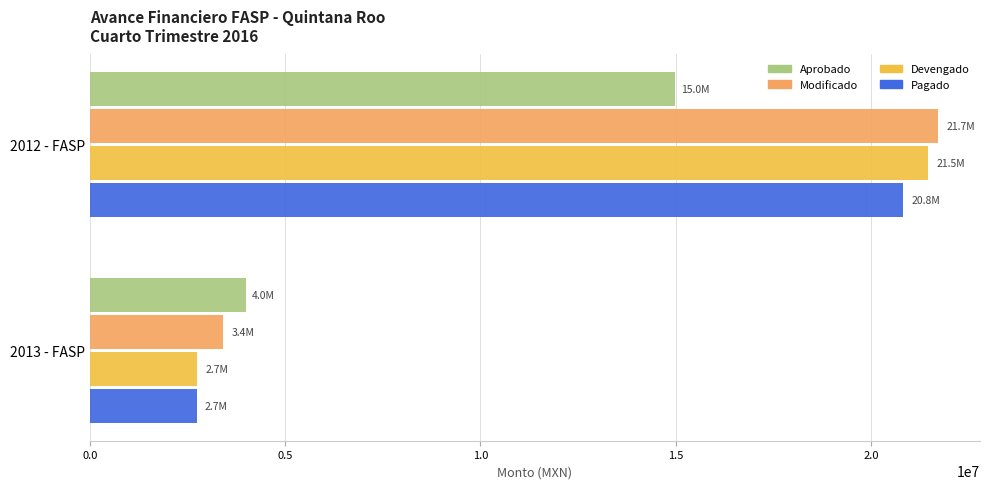

Is the value of Modificado at 2012 - FASP greater than the value of Pagado at 2013 - FASP?

Yes